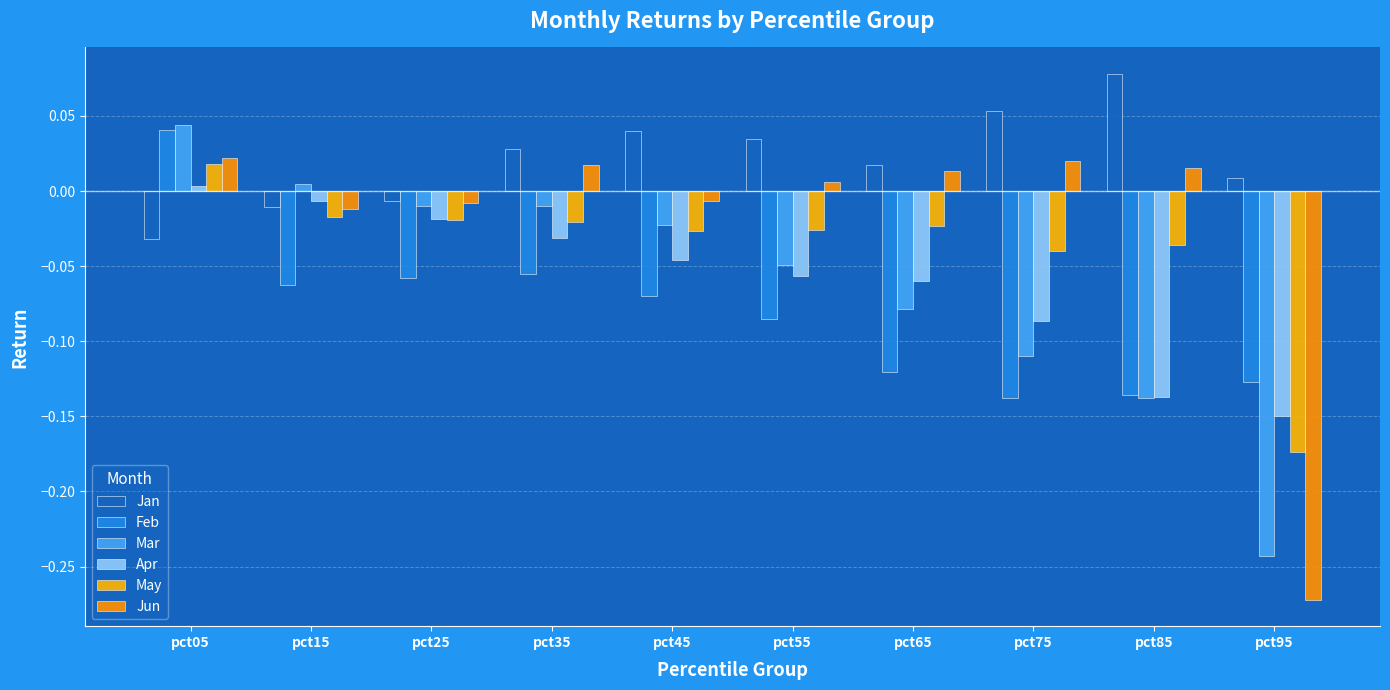

At how many categories does at least one series exceed 0?

9